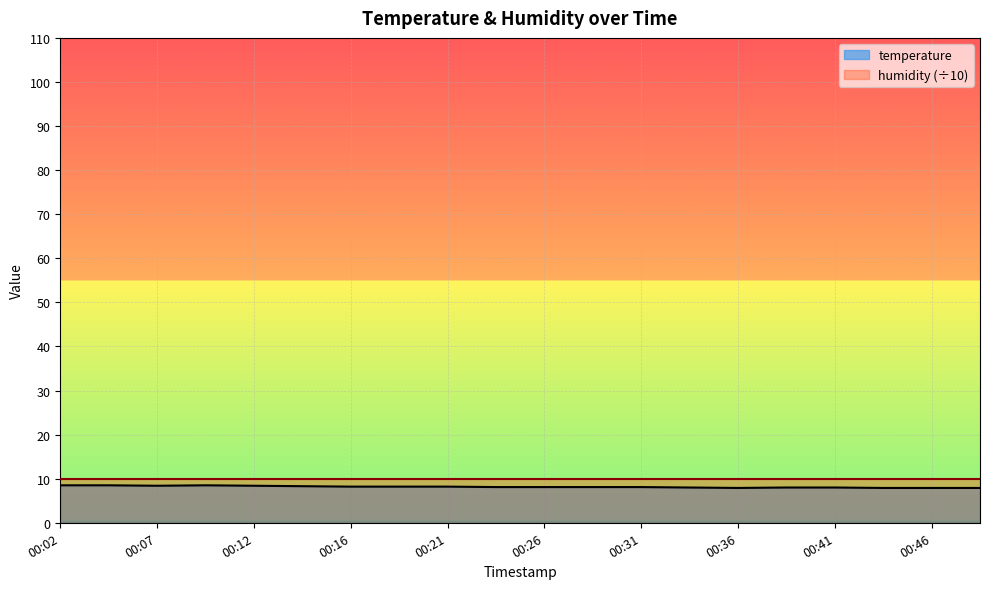

What is the change in value from 00:12 to 00:31?

-0.3